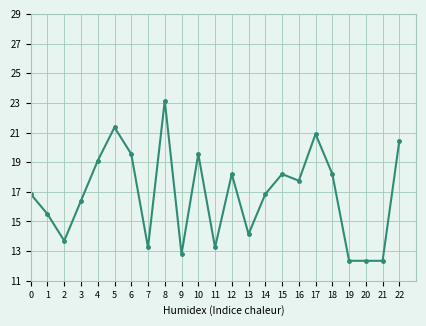

What is the difference between the second highest and second lowest values?

9.0